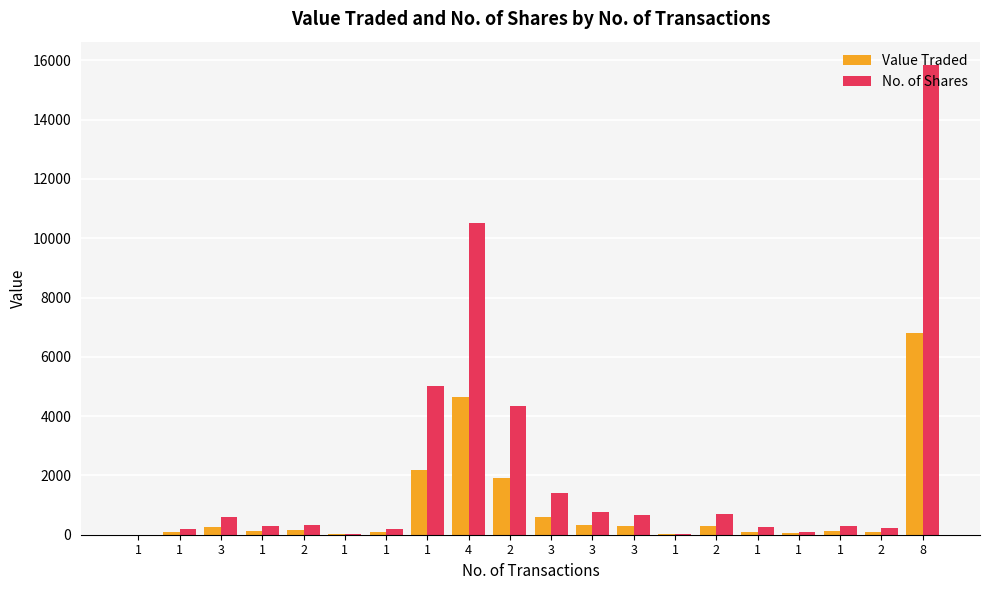

What is the difference between the Value Traded values at 1 and 1?

2092